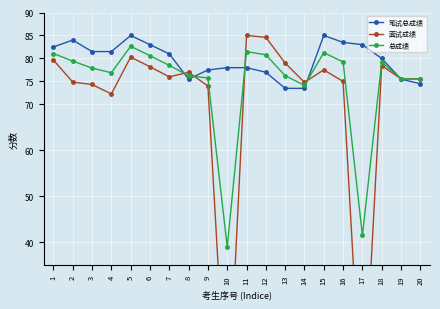

What is the total value across all series at 1?

243.2